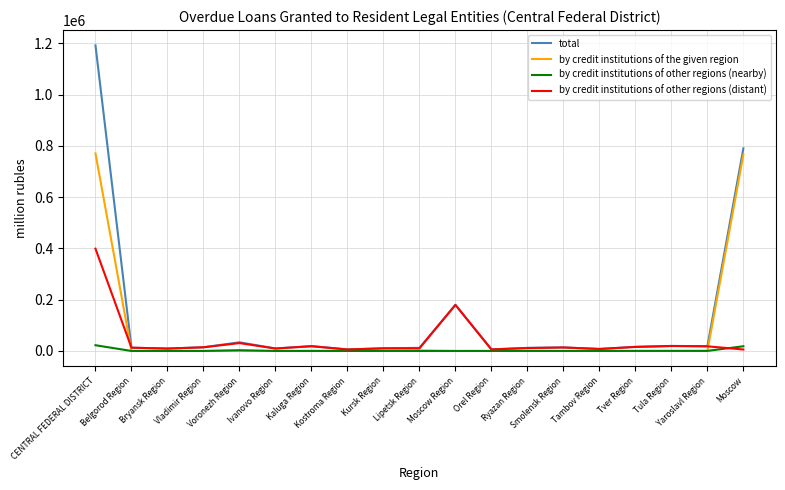

The by credit institutions of the given region series shows -288992 at Voronezh Region. True or false?

False